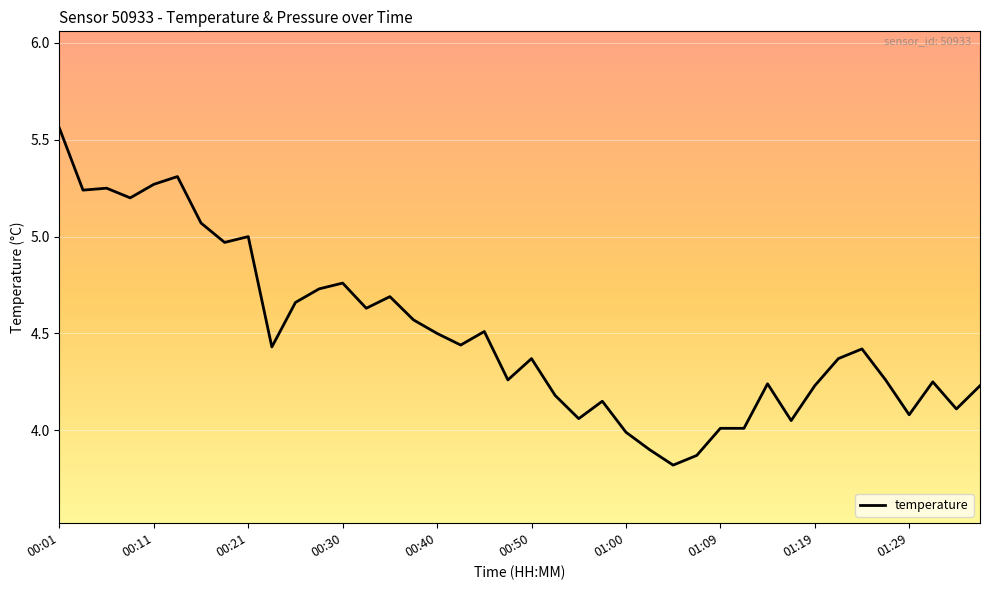

What is the minimum value shown in the chart?

3.8